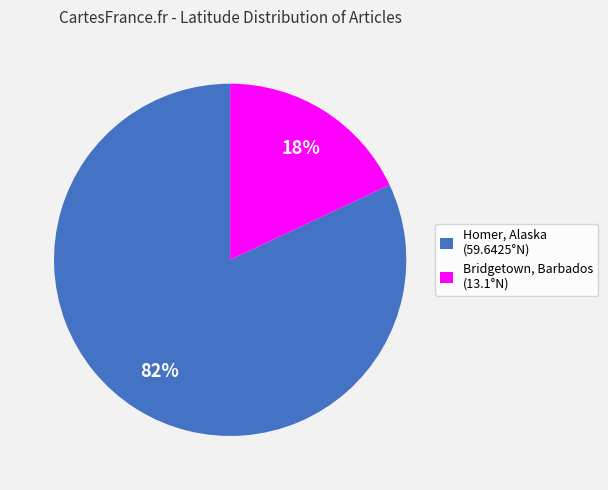

How many slices are in this pie chart?

2